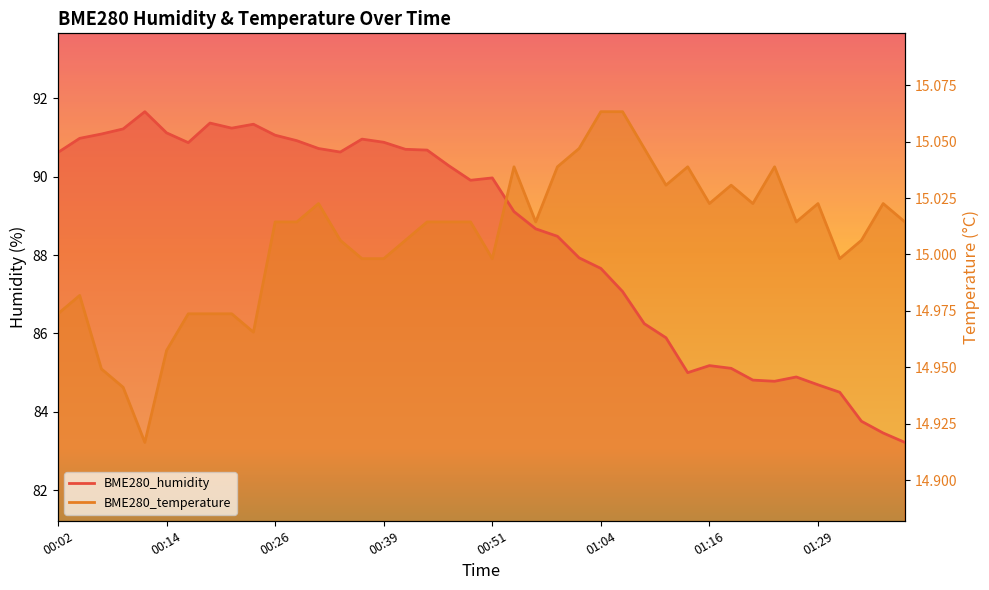

At 00:54, list the series in order from largest to smallest.

BME280_temperature, BME280_humidity